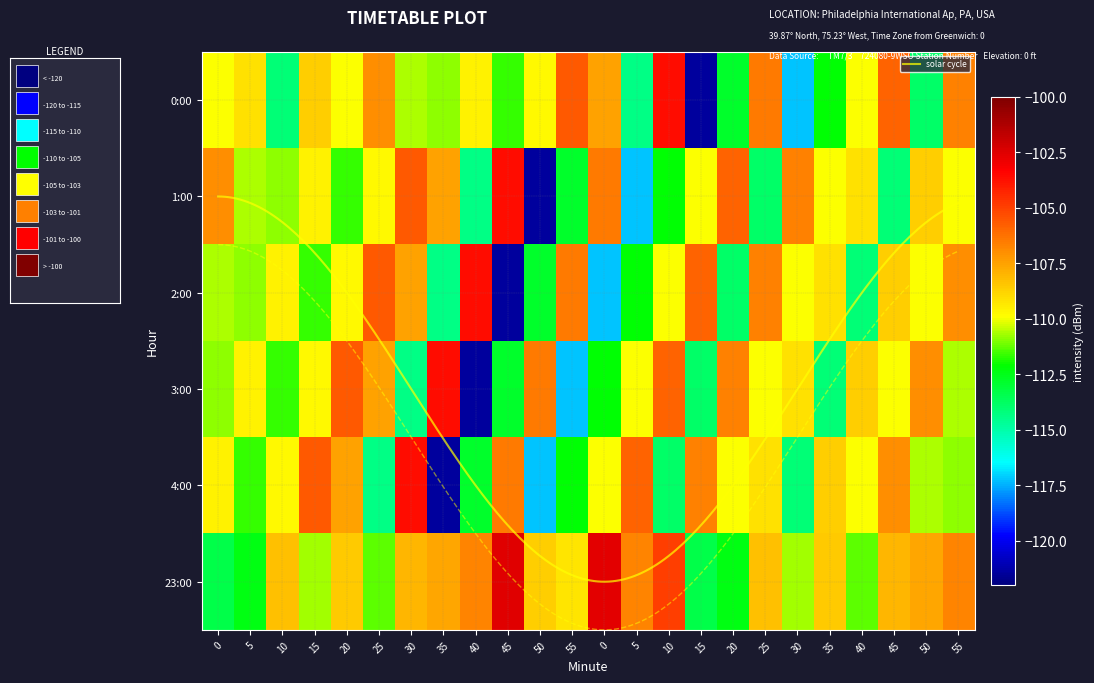

At how many categories does at least one series exceed -119?

24